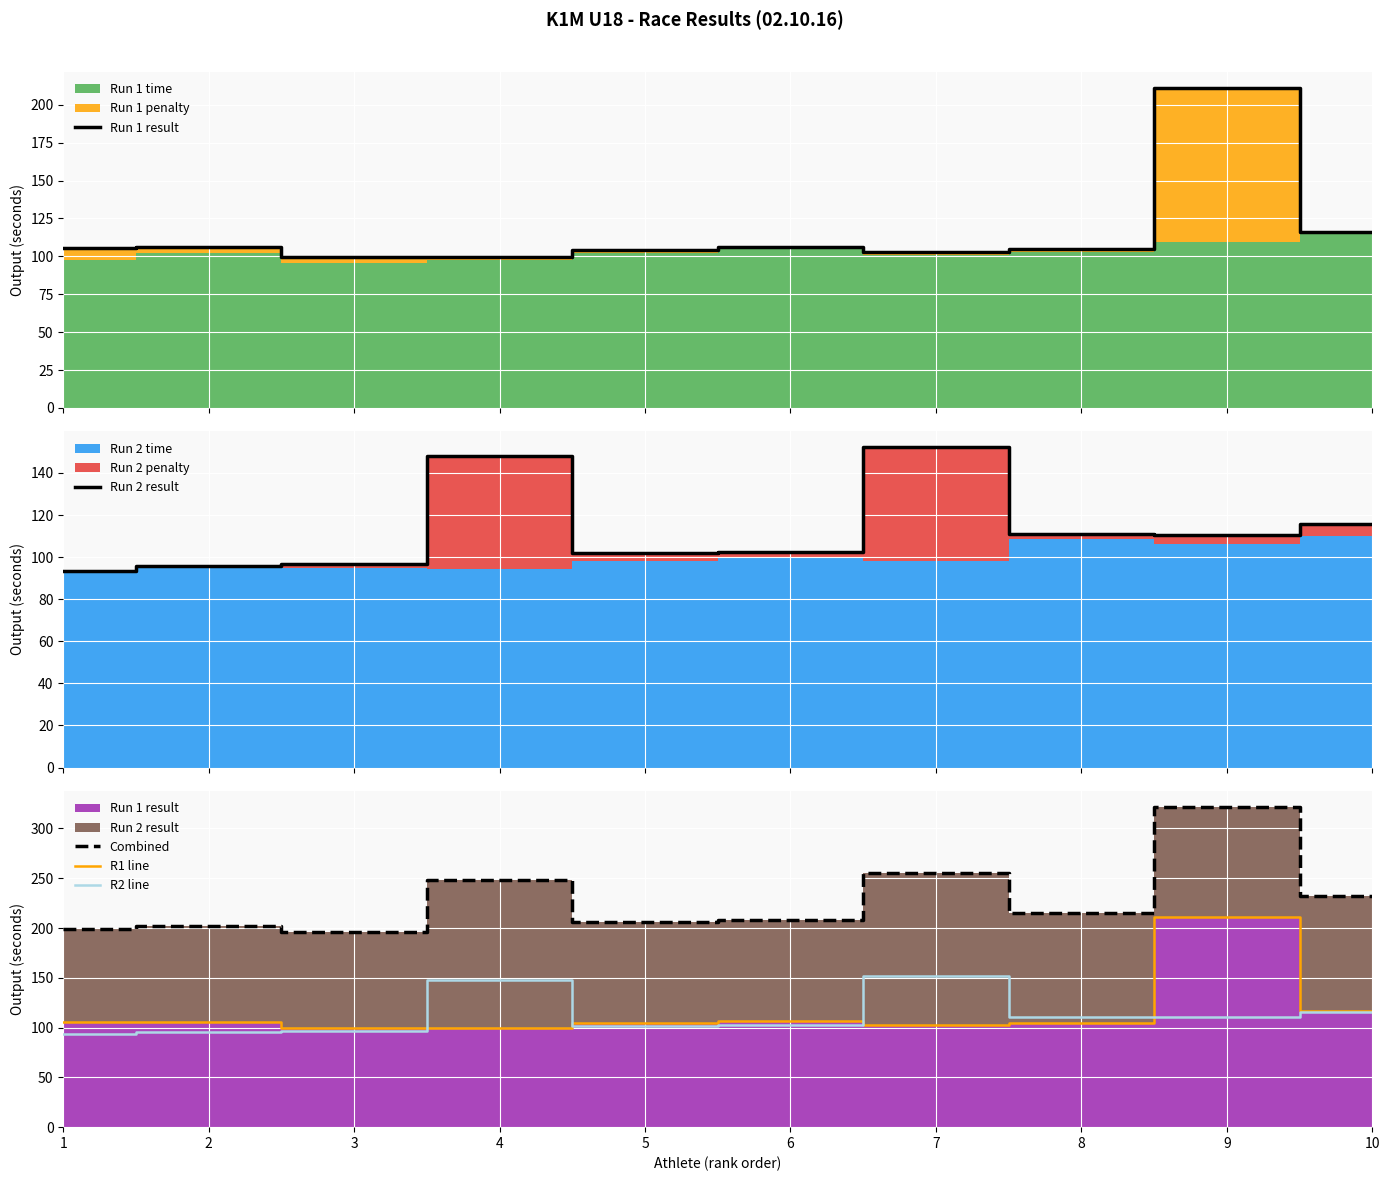

What is the sum of the Run 1 result values at 6 and 10?

222.5